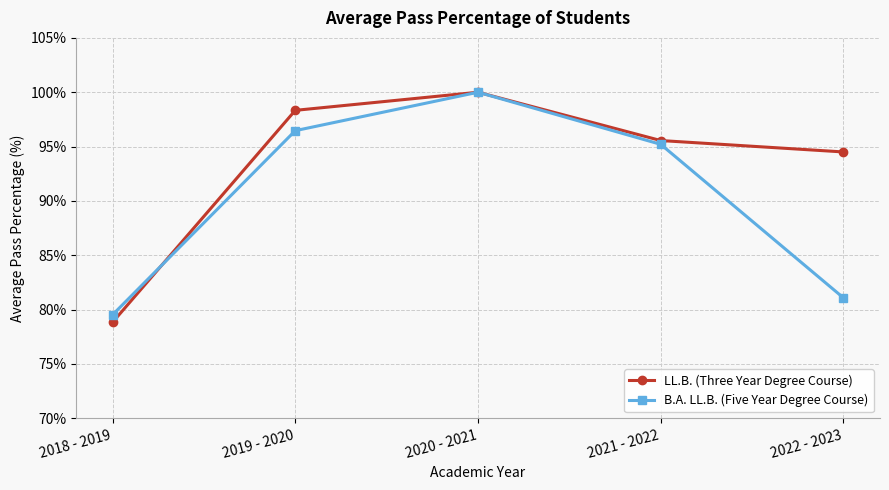

Which series ends up on top after the final intersection of LL.B. (Three Year Degree Course) and B.A. LL.B. (Five Year Degree Course)?

LL.B. (Three Year Degree Course)